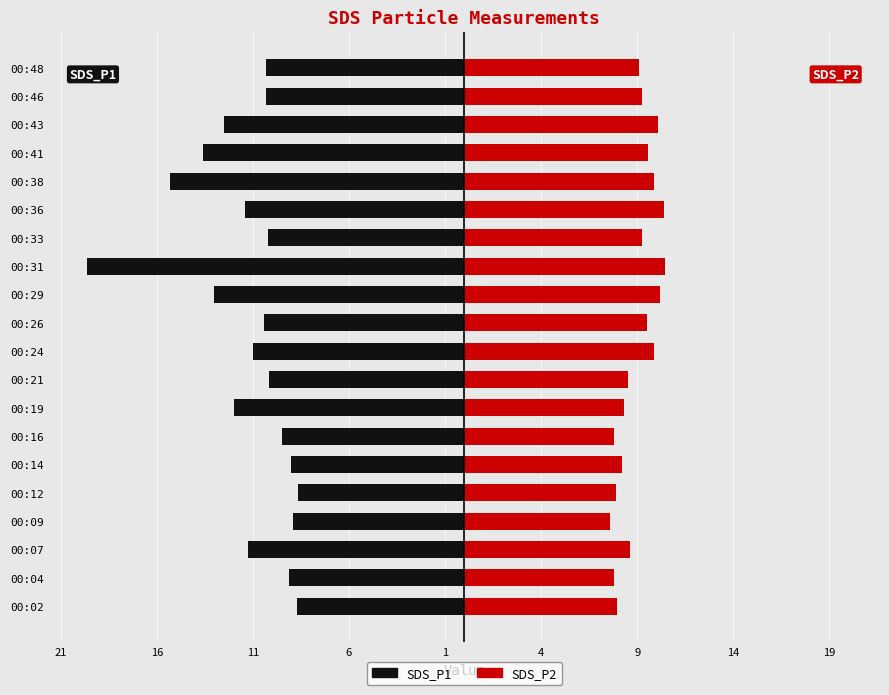

Are the bars horizontal?

Yes